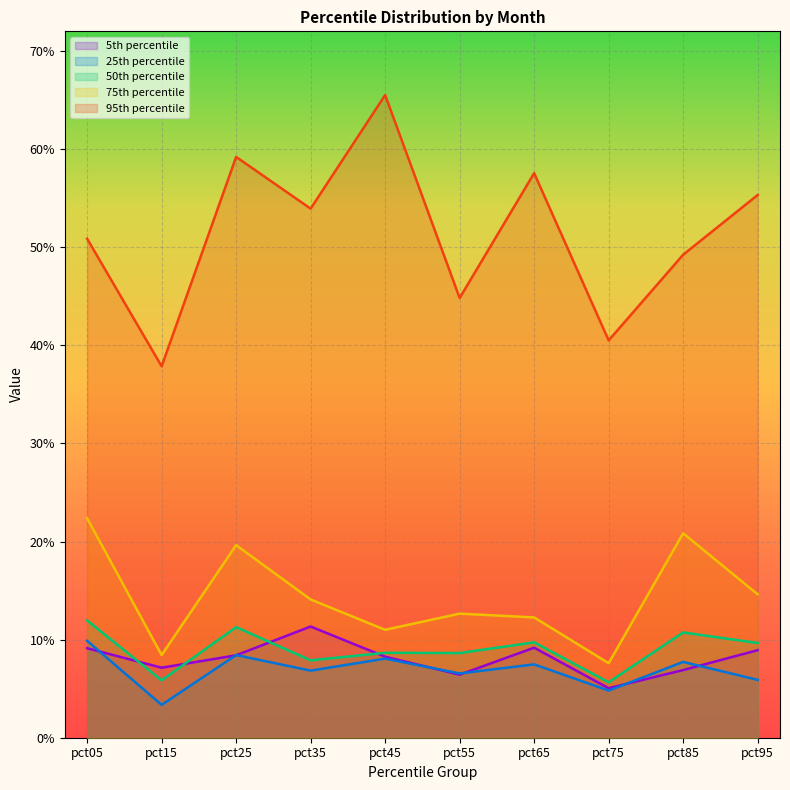

Reading right to left, extract all data points from this chart.

pct05: 0.1	0.1	0.1	0.1	0.1	0.1	0.1	0.1	0.1	0.1
pct25: 0.1	0.1	0.0	0.1	0.1	0.1	0.1	0.1	0.0	0.1
pct50: 0.1	0.1	0.1	0.1	0.1	0.1	0.1	0.1	0.1	0.1
pct75: 0.1	0.2	0.1	0.1	0.1	0.1	0.1	0.2	0.1	0.2
pct95: 0.6	0.5	0.4	0.6	0.4	0.7	0.5	0.6	0.4	0.5